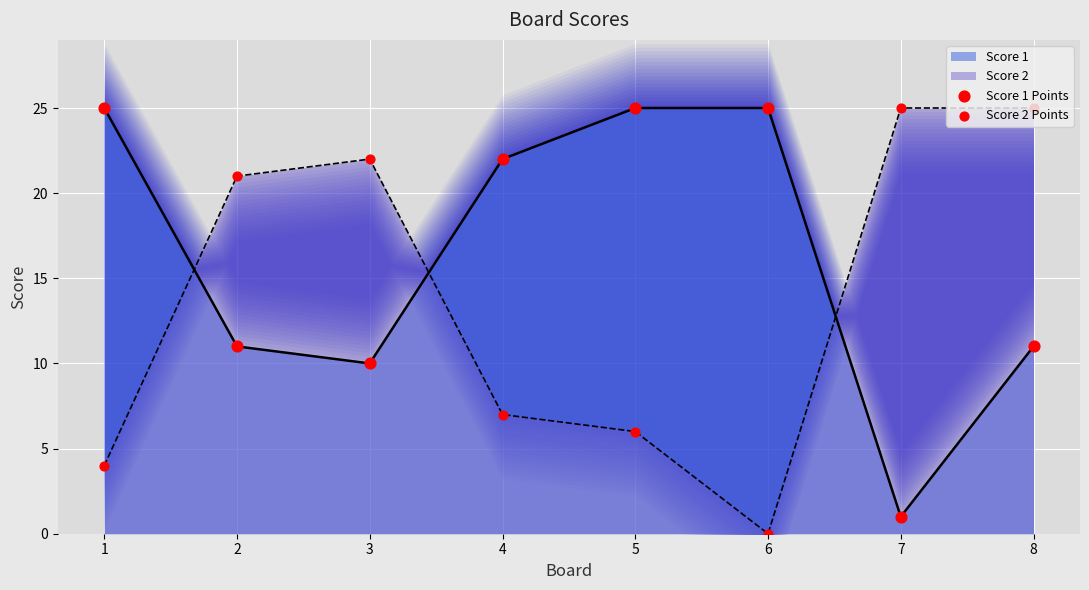

The Score 2 series shows 25 at 7. True or false?

True